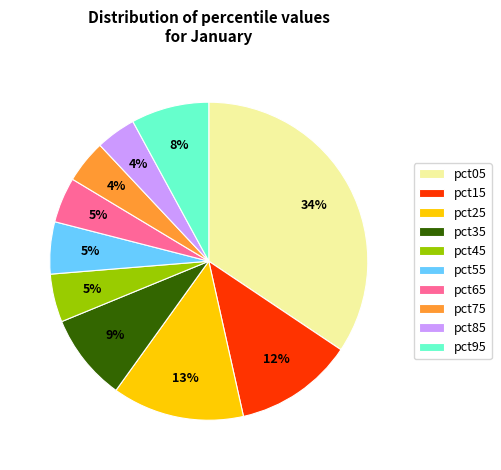

How many segments does this pie chart have?

10